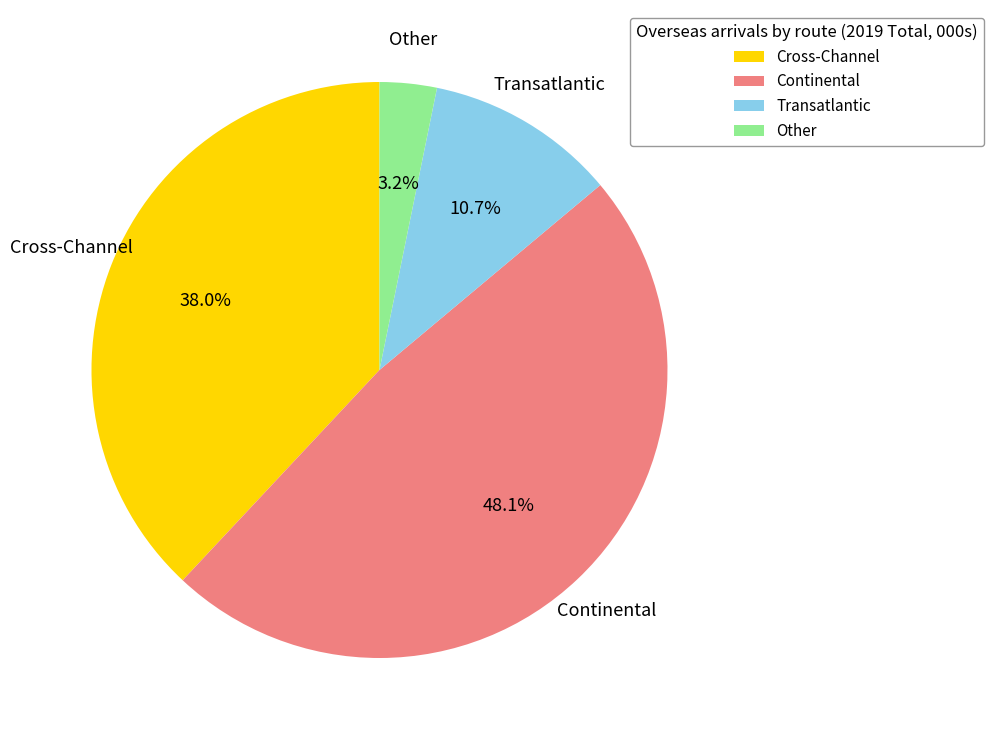

To the nearest percent, what portion does Cross-Channel represent?

38%